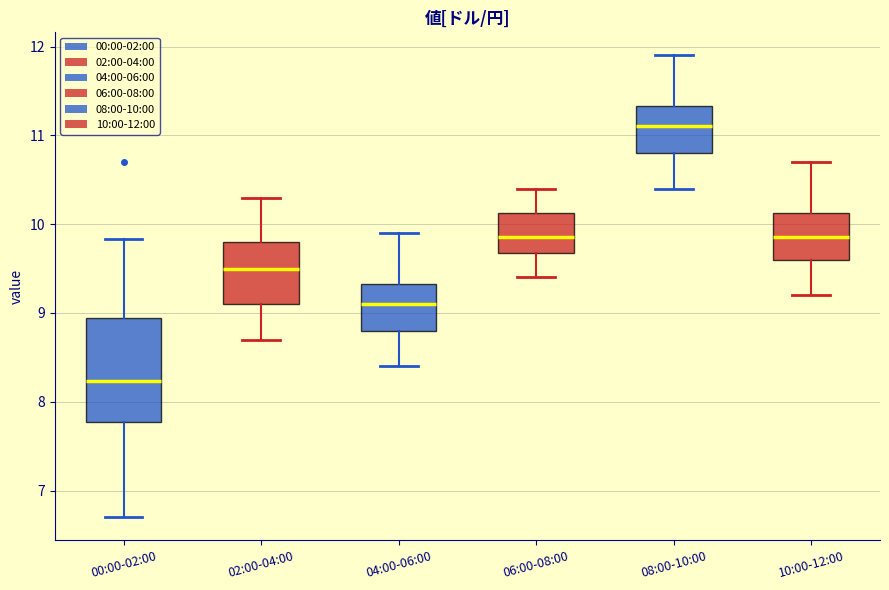

Reading left to right, read every box against the y-axis: the position of its median line, the range the box covers, and the ends of its whiskers. The values are not printed on the chart, so give them approximately, as read against the axis.

00:00-02:00: median 8.2, box 7.8 to 8.9, whiskers 6.7 to 9.8
02:00-04:00: median 9.5, box 9.1 to 9.8, whiskers 8.7 to 10.3
04:00-06:00: median 9.1, box 8.8 to 9.3, whiskers 8.4 to 9.9
06:00-08:00: median 9.9, box 9.7 to 10.1, whiskers 9.4 to 10.4
08:00-10:00: median 11.1, box 10.8 to 11.3, whiskers 10.4 to 11.9
10:00-12:00: median 9.9, box 9.6 to 10.1, whiskers 9.2 to 10.7